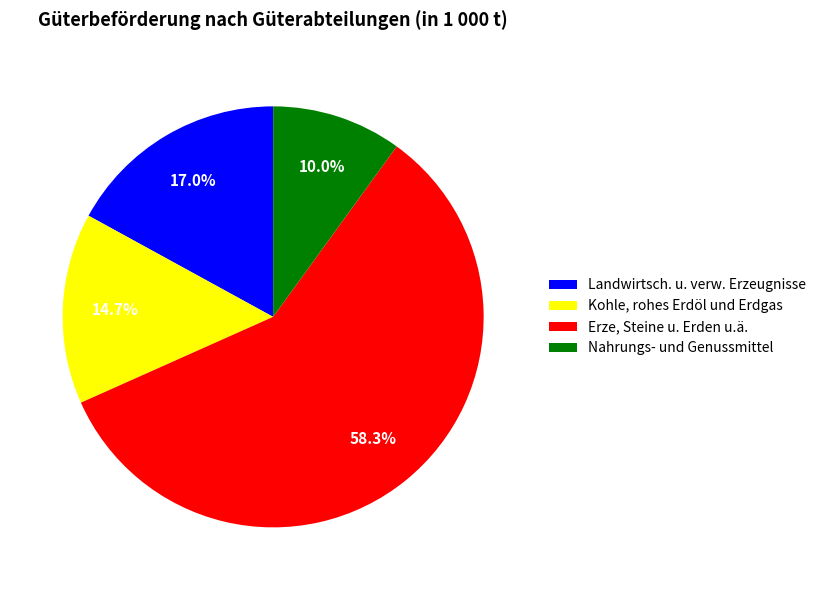

Is the sum of Kohle, rohes Erdöl und Erdgas and Landwirtsch. u. verw. Erzeugnisse greater than half?

No